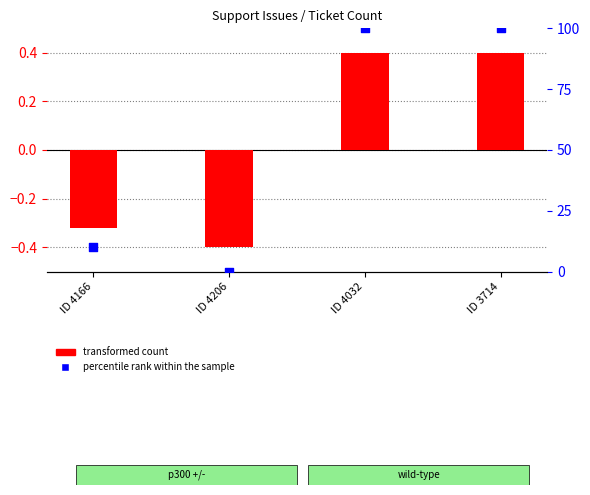

What is the total value across all series at ID 4032?

100.4